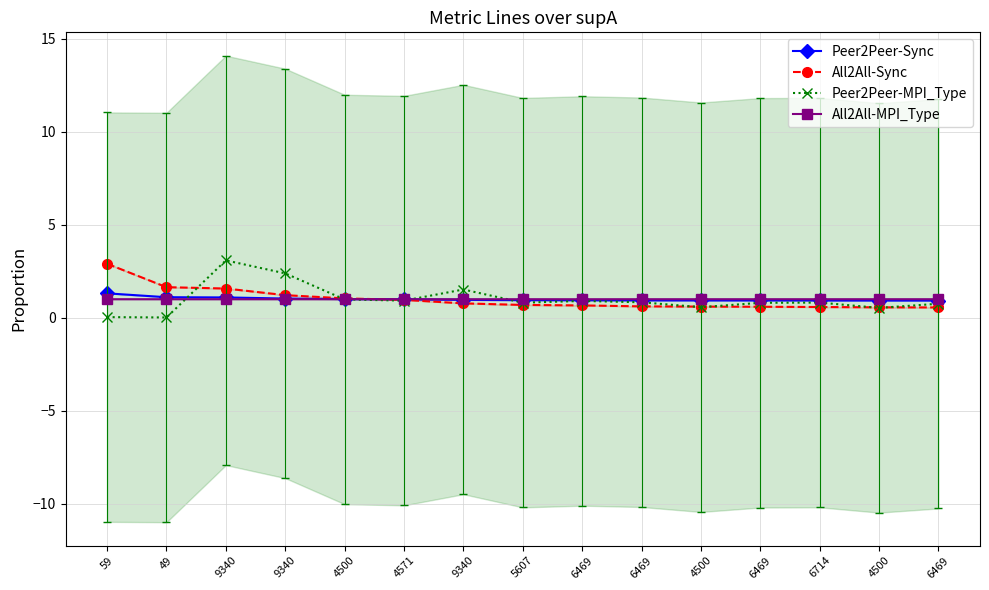

Reading left to right, extract all data points from this chart.

Peer2Peer-Sync: 1.3	1.1	1.1	1.0	1.0	1.0	1.0	0.9	0.9	0.9	0.9	0.9	0.9	0.9	0.9
All2All-Sync: 2.9	1.6	1.6	1.2	1.0	1.0	0.8	0.7	0.7	0.6	0.6	0.6	0.6	0.6	0.6
Peer2Peer-MPI_Type: 0.0	0.0	3.1	2.4	1.0	0.9	1.5	0.8	0.9	0.8	0.6	0.8	0.8	0.5	0.8
All2All-MPI_Type: 1.0	1.0	1.0	1.0	1.0	1.0	1.0	1.0	1.0	1.0	1.0	1.0	1.0	1.0	1.0